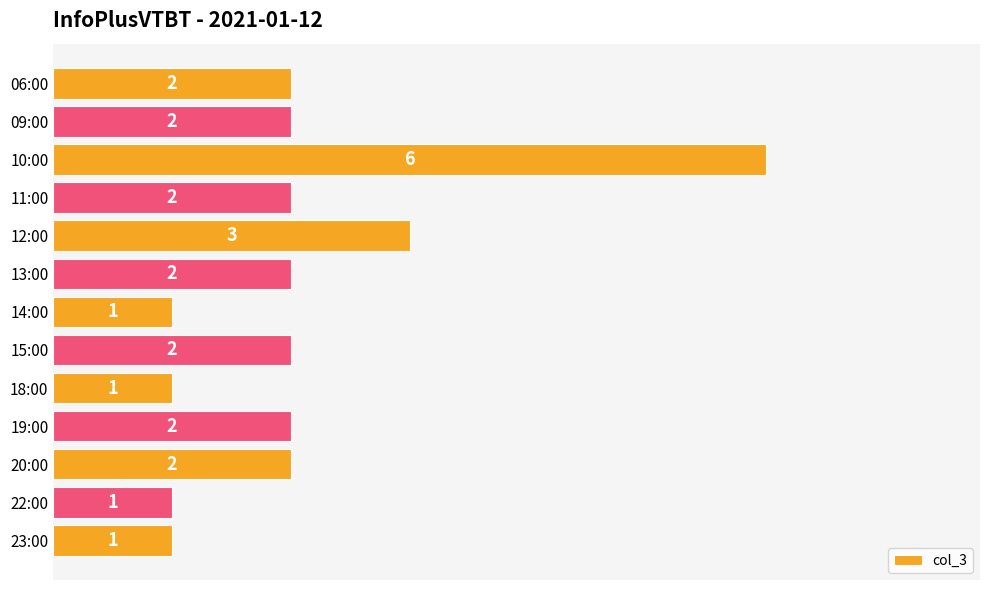

Where is the data nearest to the value 3?

12:00